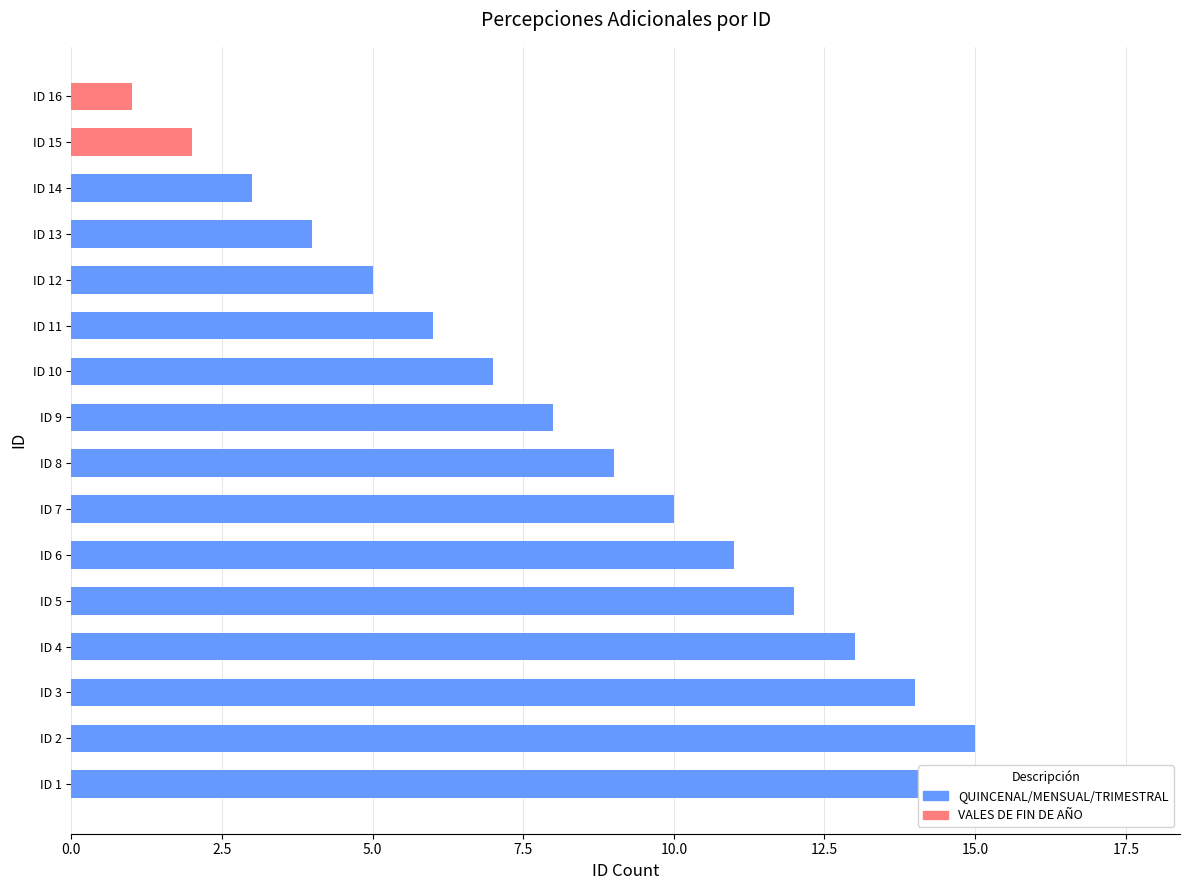

Which has a higher value, ID 1 or ID 14?

ID 1